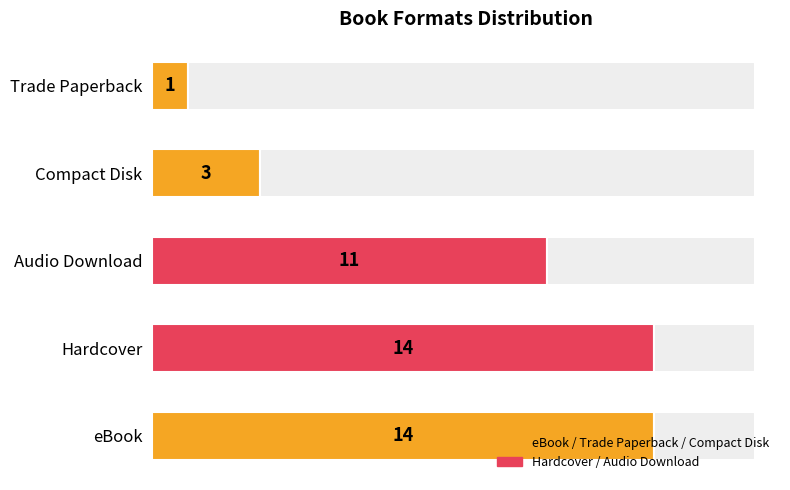

What is the value of the 3rd bar from the left?

11